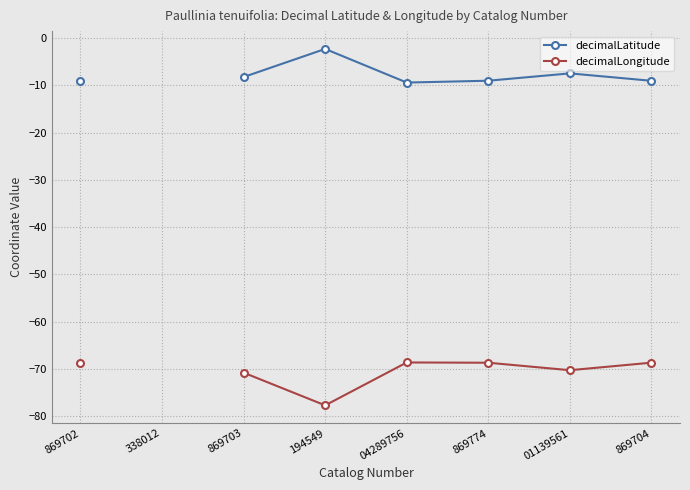

At 869702, list the series in order from largest to smallest.

decimalLatitude, decimalLongitude